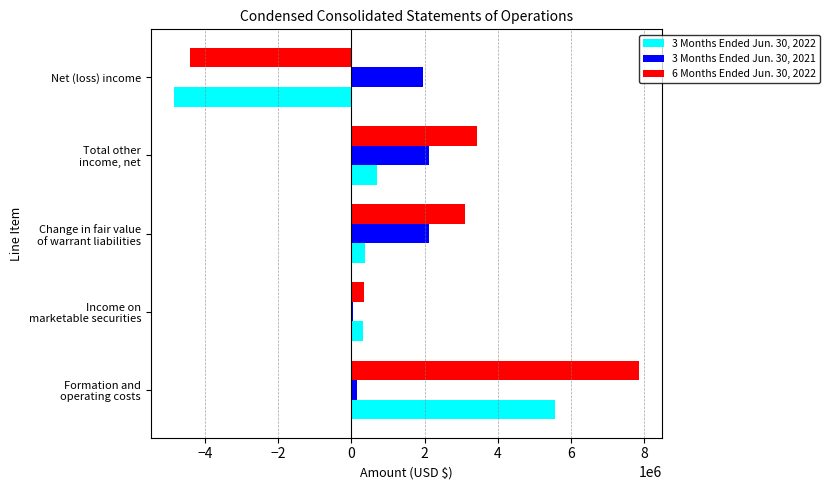

Which series has the largest total across all categories?

6 Months Ended Jun. 30, 2022